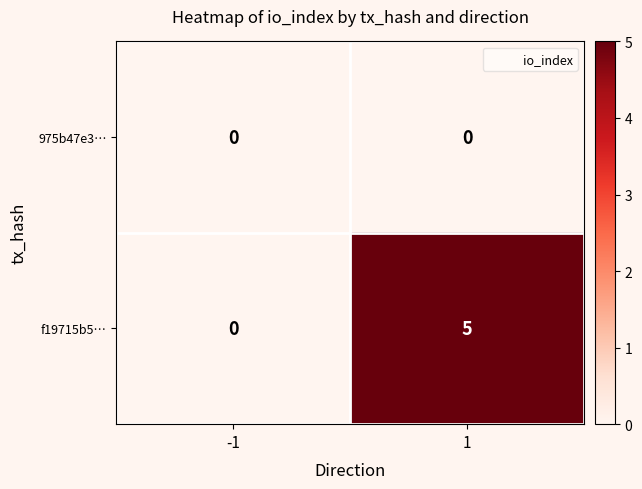

Count the number of categories in the chart.

2